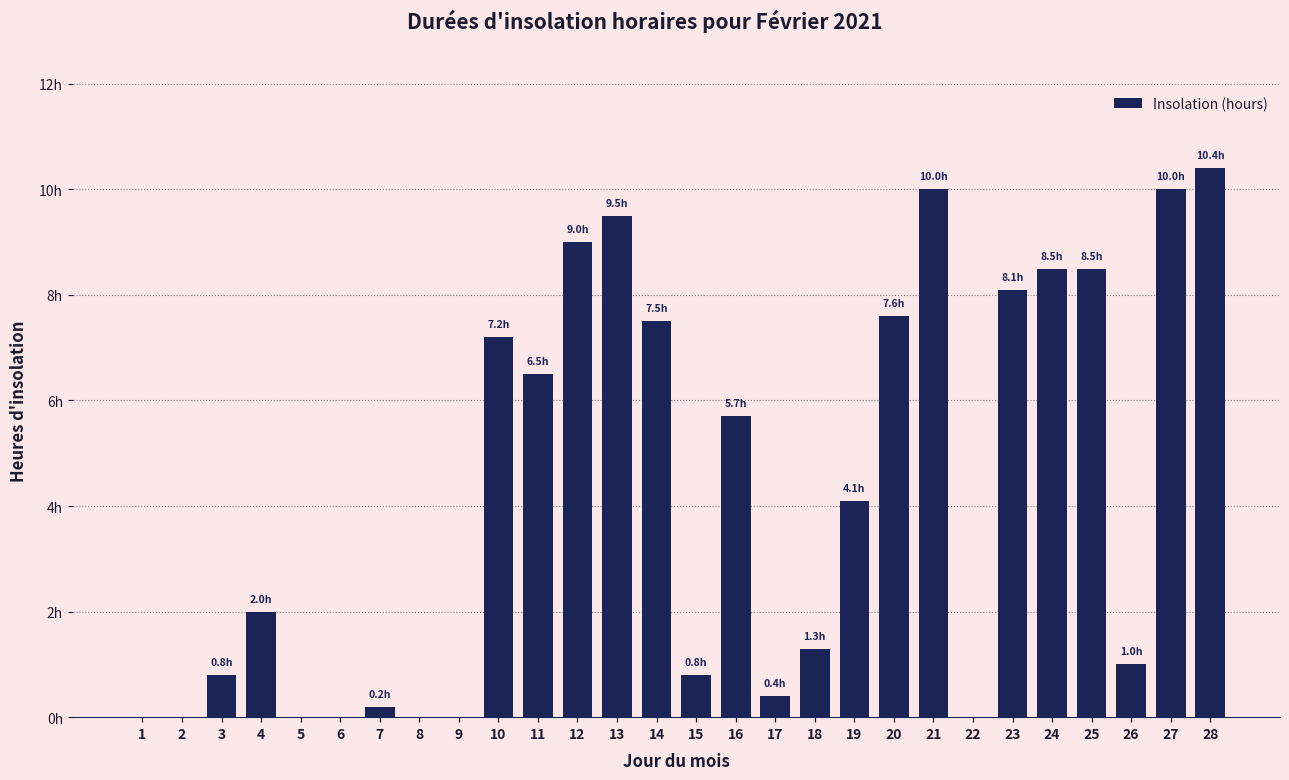

How many data points does each series have?

28